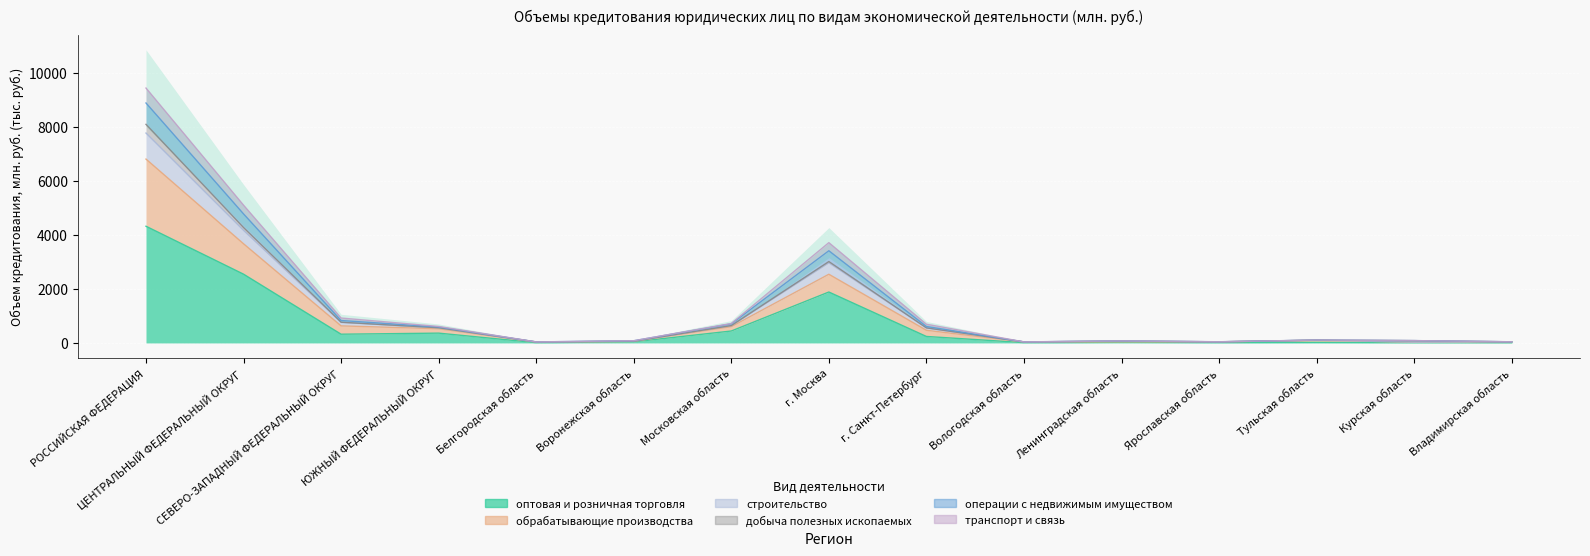

What is the total value across all series at Ленинградская область?

309.8